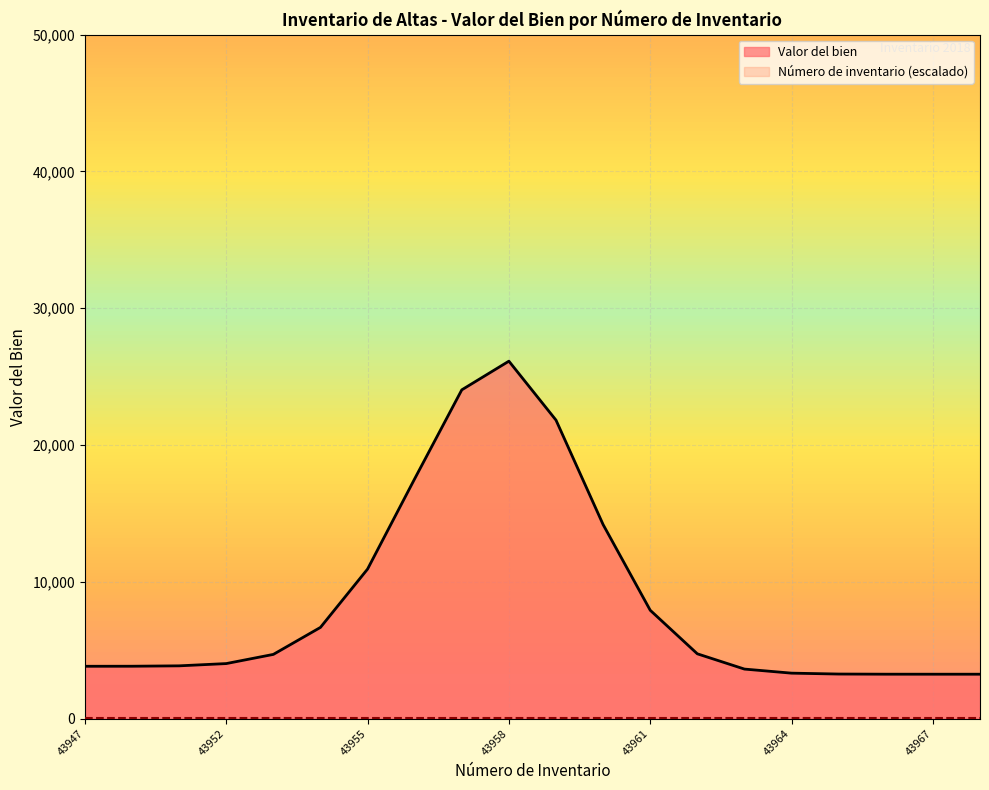

What is the label of the 4th point from the right?

43965